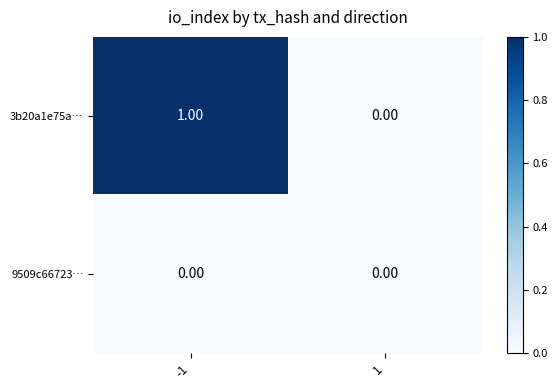

Which series changed the most between -1 and 1?

3b20a1e75a…